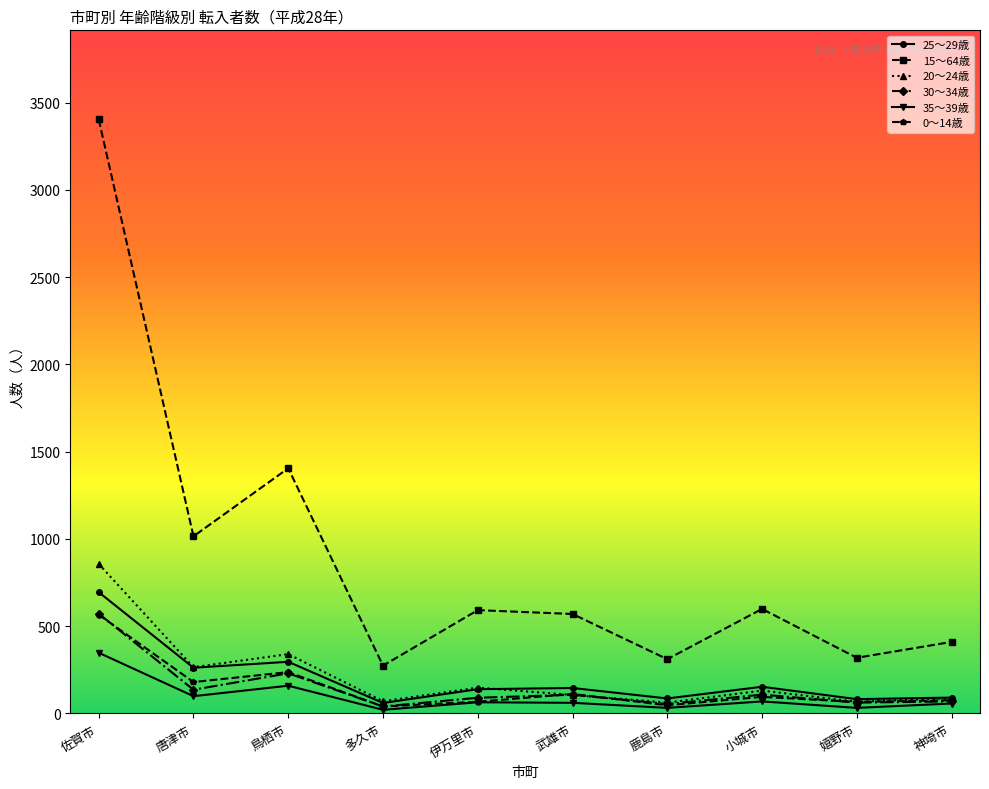

At which category is the sum across all series the highest?

佐賀市